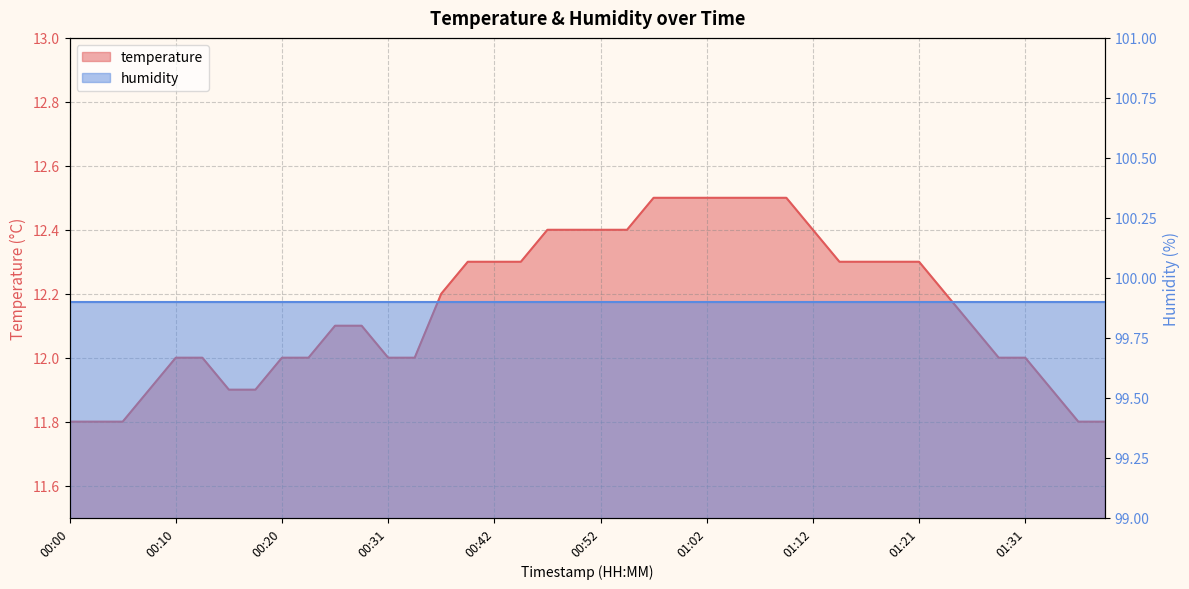

Reading right to left, extract all data points from this chart.

01:38=11.8	01:36=11.8	01:34=11.9	01:31=12.0	01:29=12.0	01:26=12.1	01:24=12.2	01:21=12.3	01:19=12.3	01:17=12.3	01:14=12.3	01:12=12.4	01:09=12.5	01:06=12.5	01:04=12.5	01:02=12.5	00:59=12.5	00:57=12.5	00:54=12.4	00:52=12.4	00:49=12.4	00:47=12.4	00:45=12.3	00:42=12.3	00:39=12.3	00:37=12.2	00:34=12.0	00:31=12.0	00:28=12.1	00:26=12.1	00:23=12.0	00:20=12.0	00:18=11.9	00:15=11.9	00:12=12.0	00:10=12.0	00:08=11.9	00:05=11.8	00:03=11.8	00:00=11.8